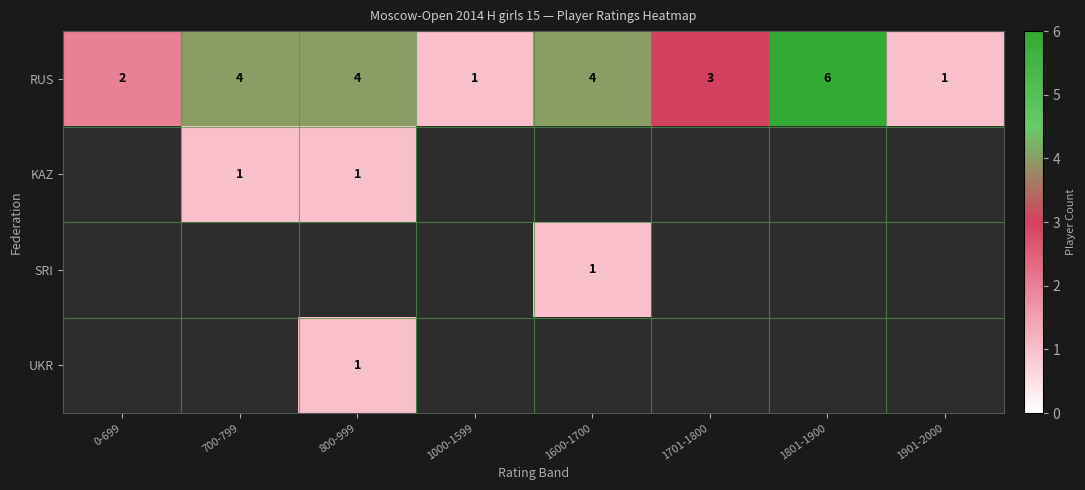

The UKR series shows 1 at 800-999. True or false?

True